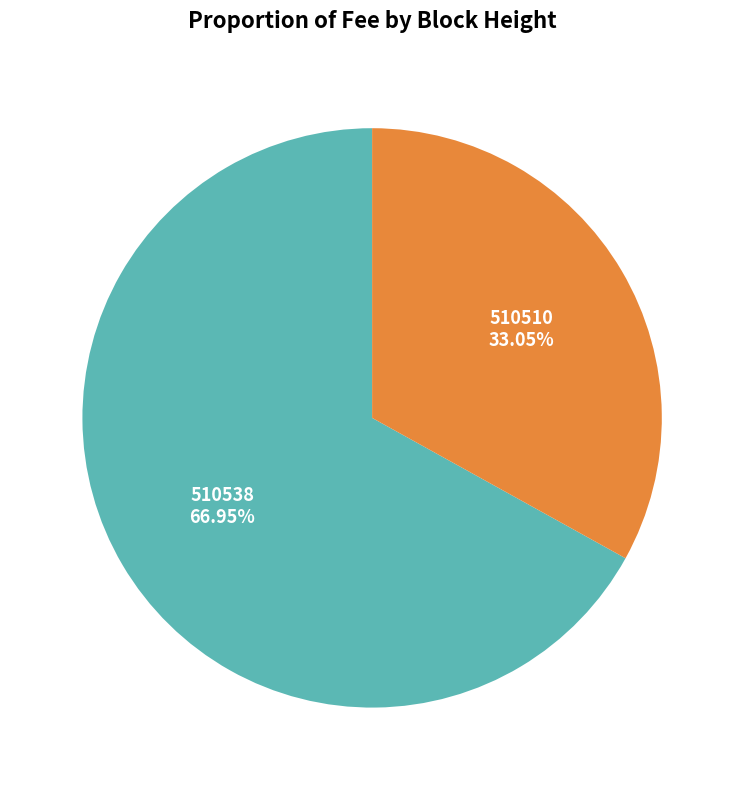

Is there a majority slice in this chart?

Yes